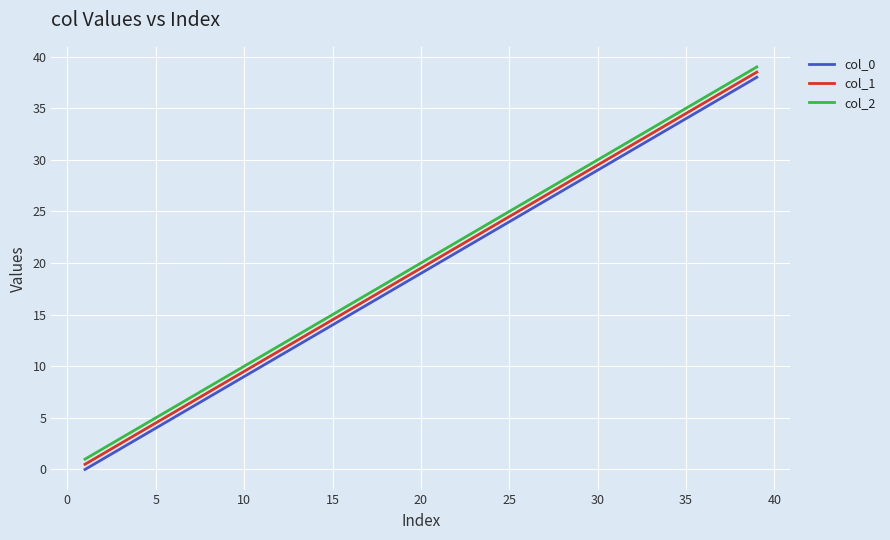

What is the maximum value for col_2?

39.0